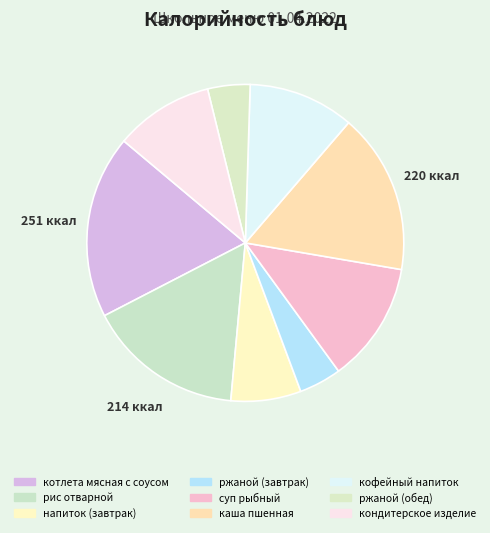

How many segments does this pie chart have?

9